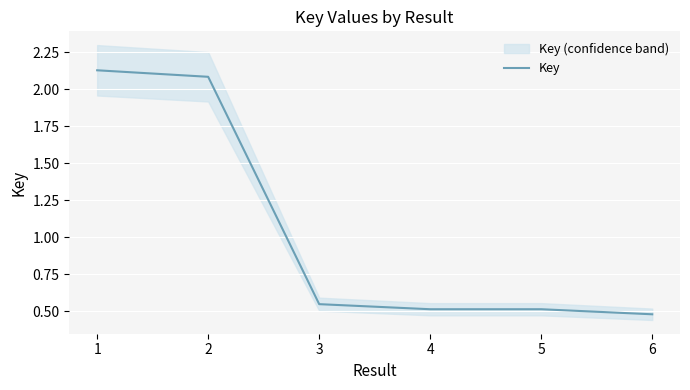

Is it true that Key equals 0.5 at 4?

True